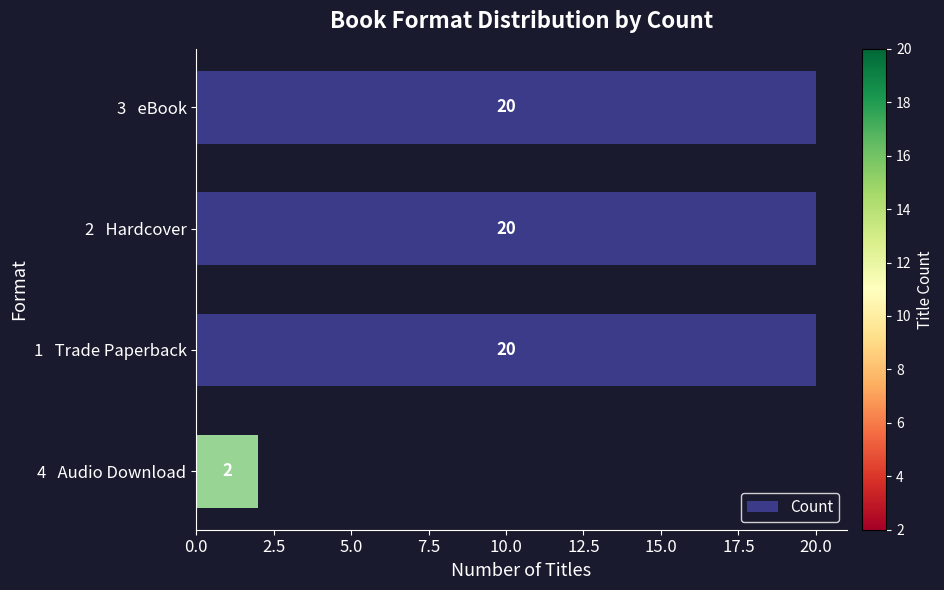

Reading top to bottom, extract all data points from this chart.

3   eBook=20	2   Hardcover=20	1   Trade Paperback=20	4   Audio Download=2